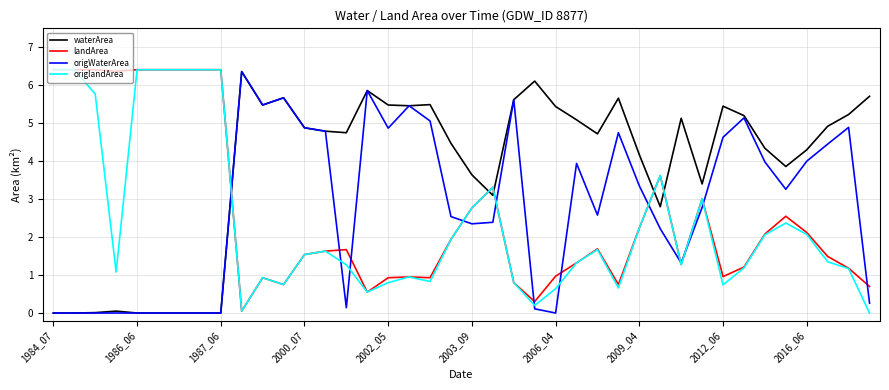

After their last crossing, which series has the higher values: landArea or waterArea?

waterArea